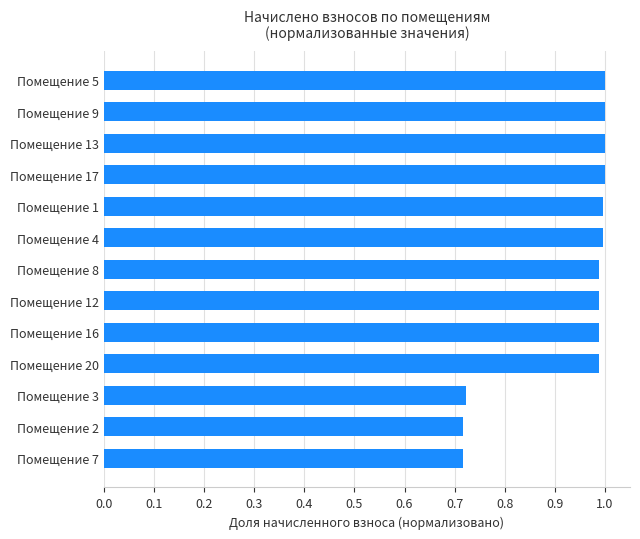

What is the difference between the maximum and minimum values?

0.3